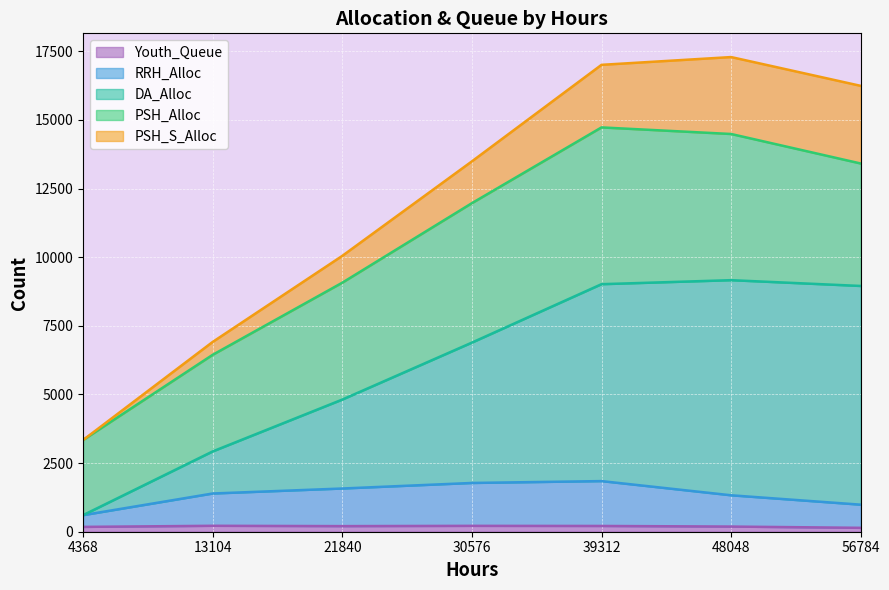

What is the total value across all series at 56784?

16239